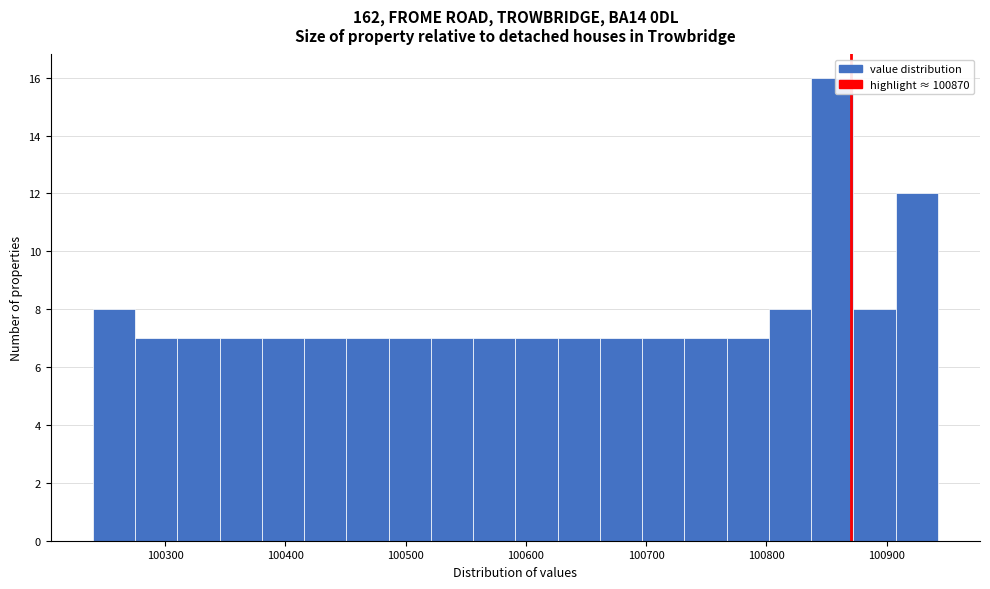

Read against the x-axis, roughly where is the centre of the tallest bar?

100850